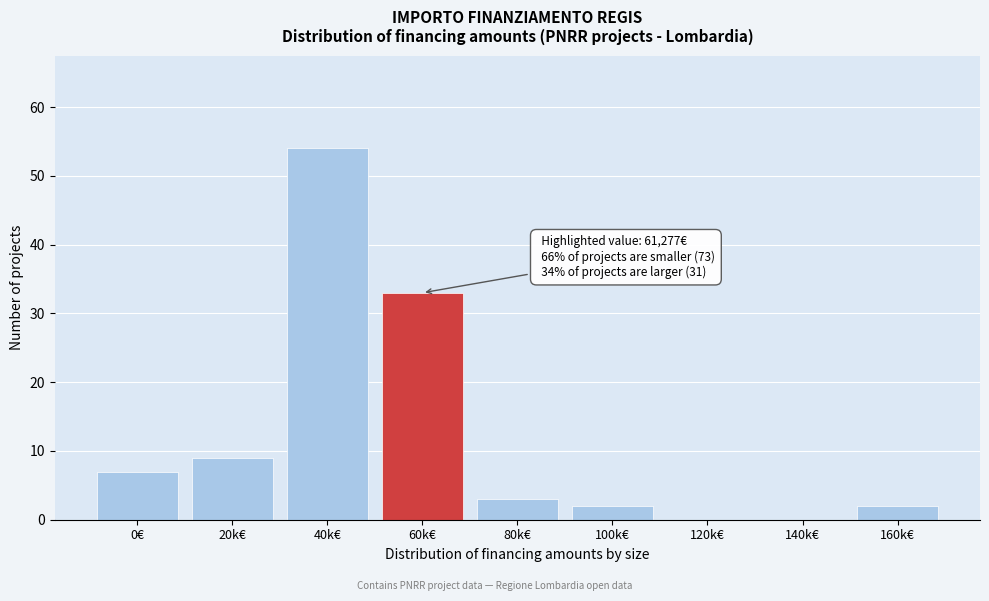

Reading left to right, extract all data points from this chart.

0€=7	20k€=9	40k€=54	60k€=33	80k€=3	100k€=2	120k€=0	140k€=0	160k€=2